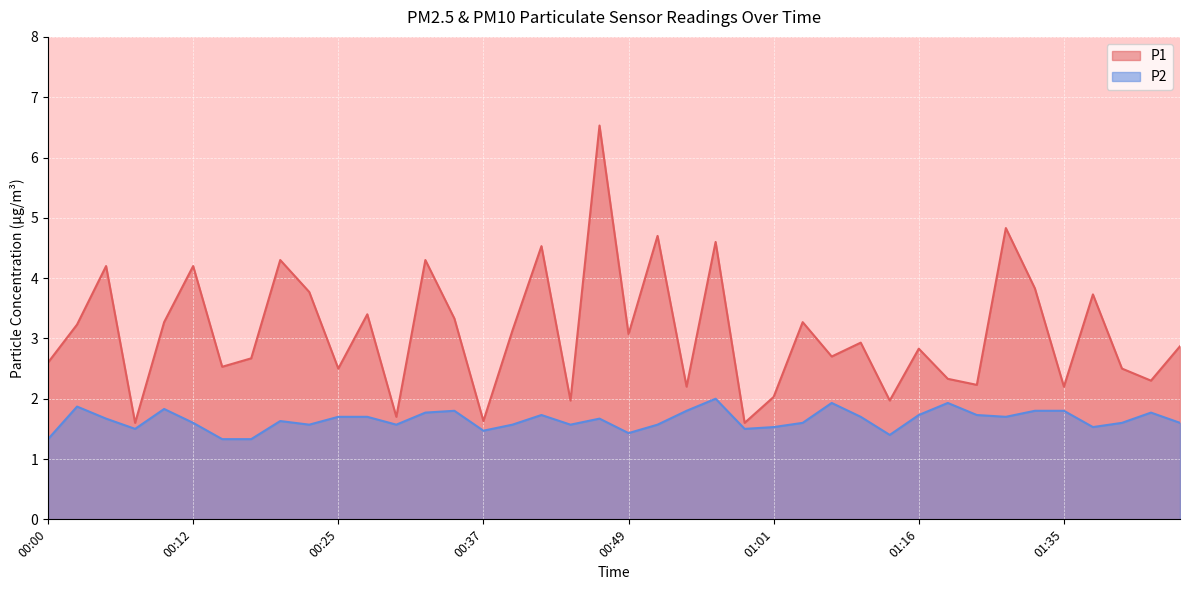

What is the average value of the P2 series?

1.6